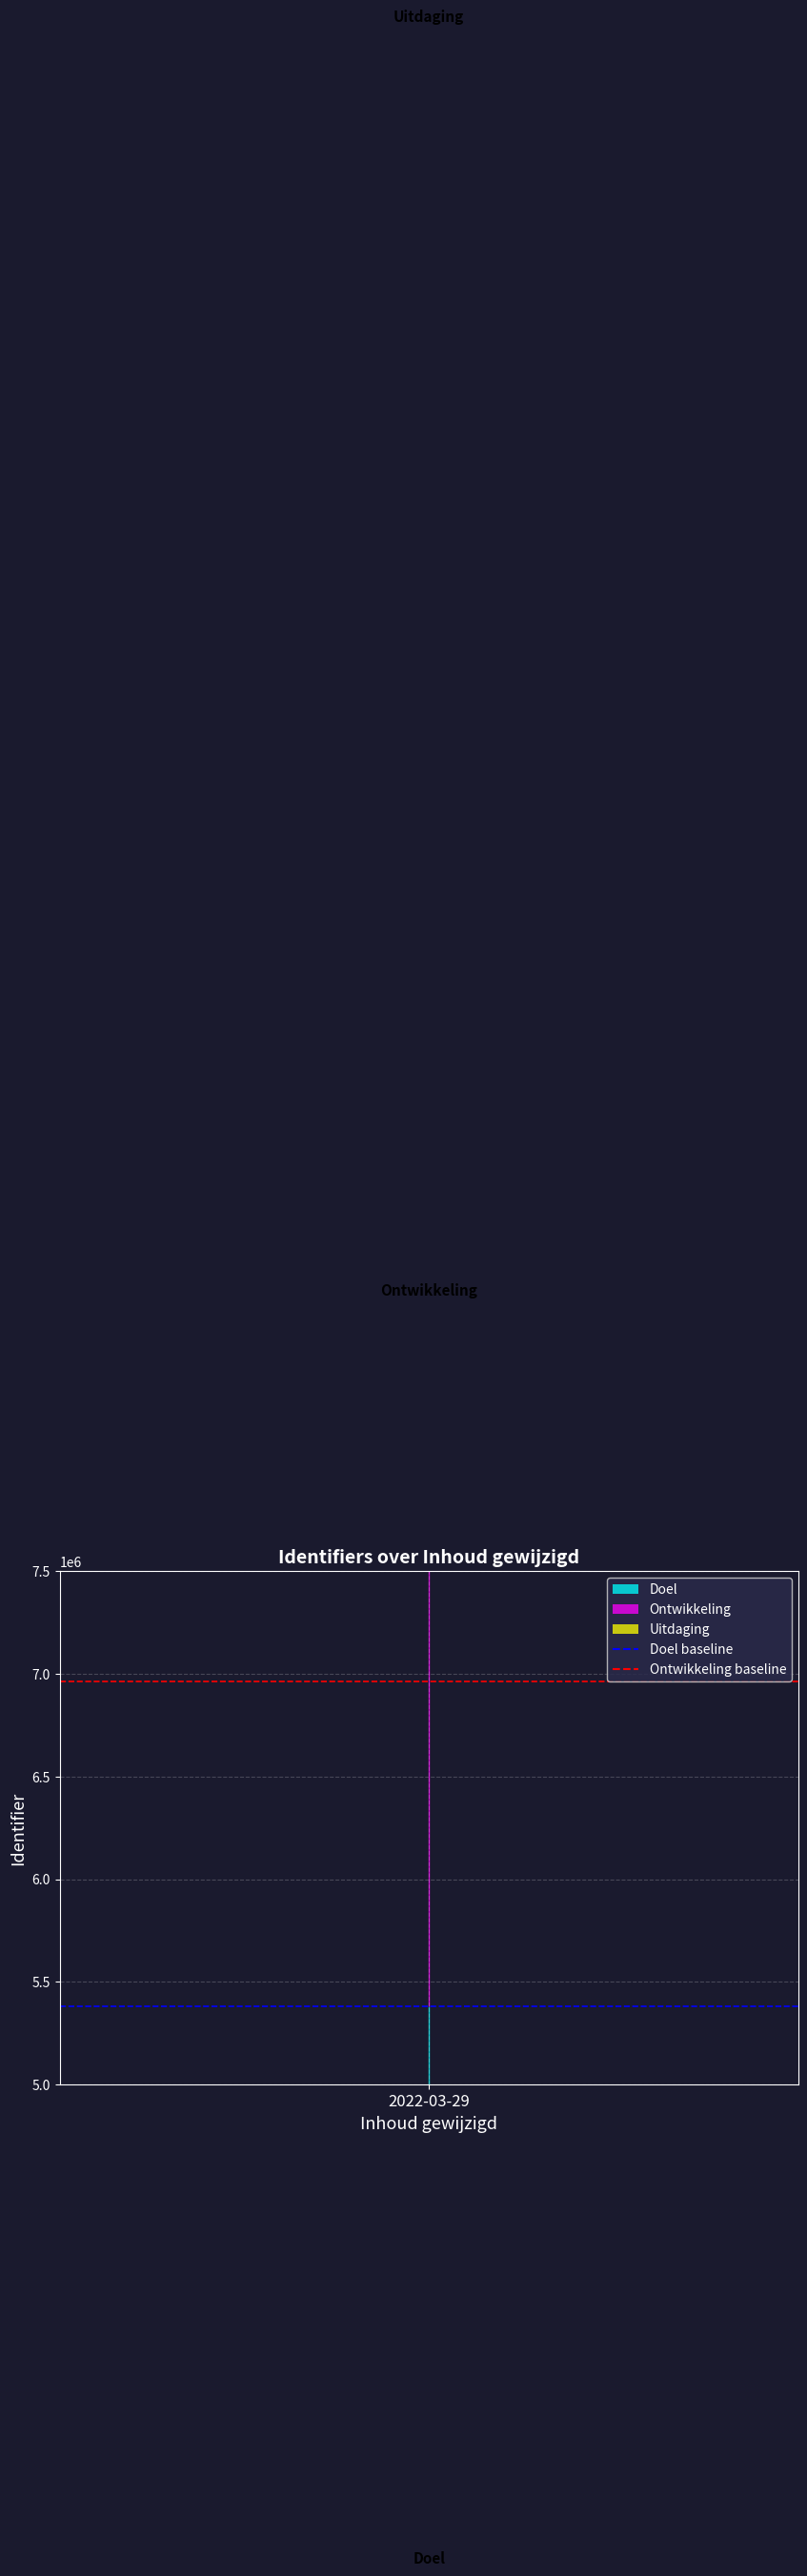

What is the difference between the highest and lowest values at 1?

1581399